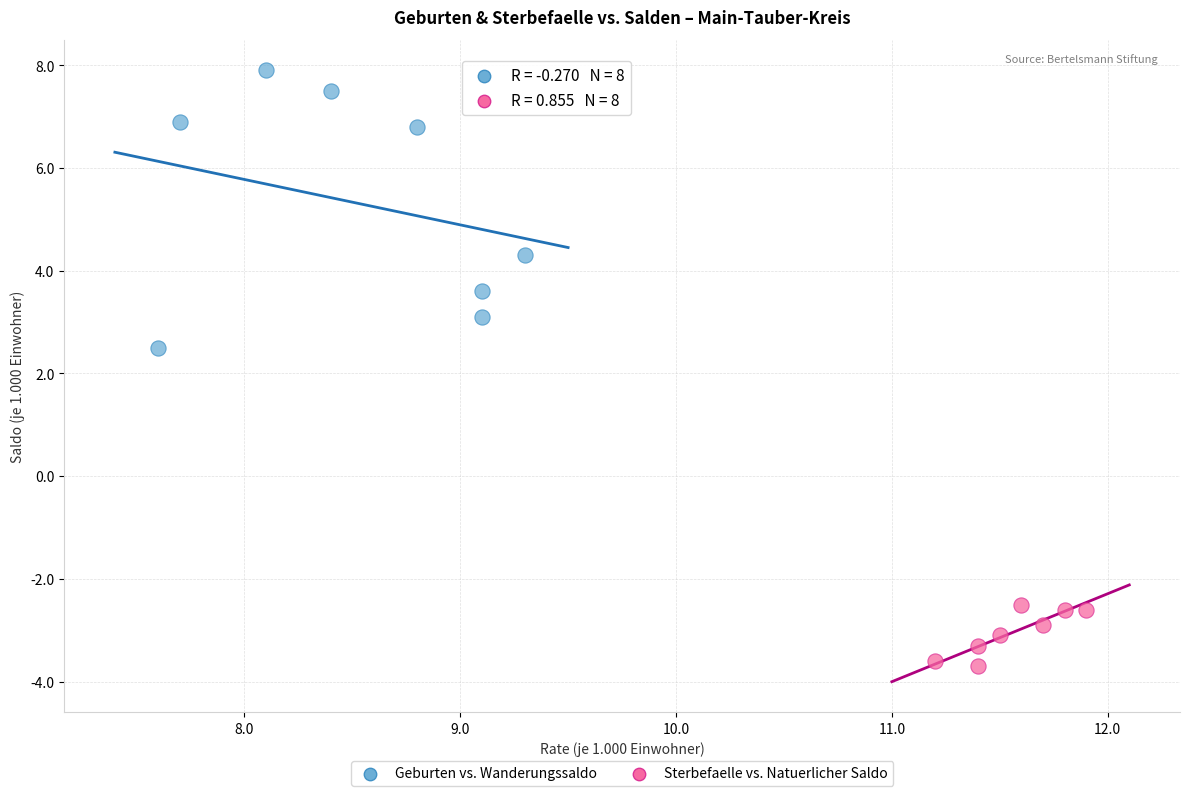

Which series contains the highest Y value?

Geburten vs. Wanderungssaldo